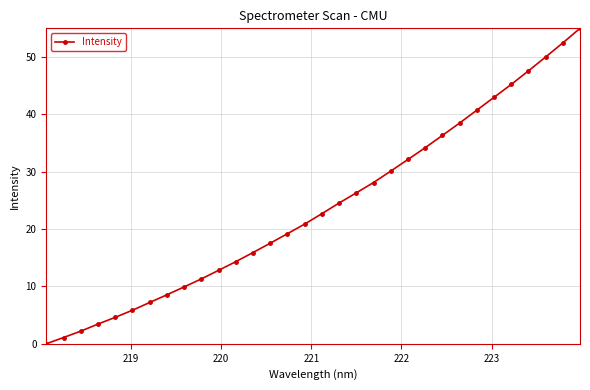

What is the average value?

23.8